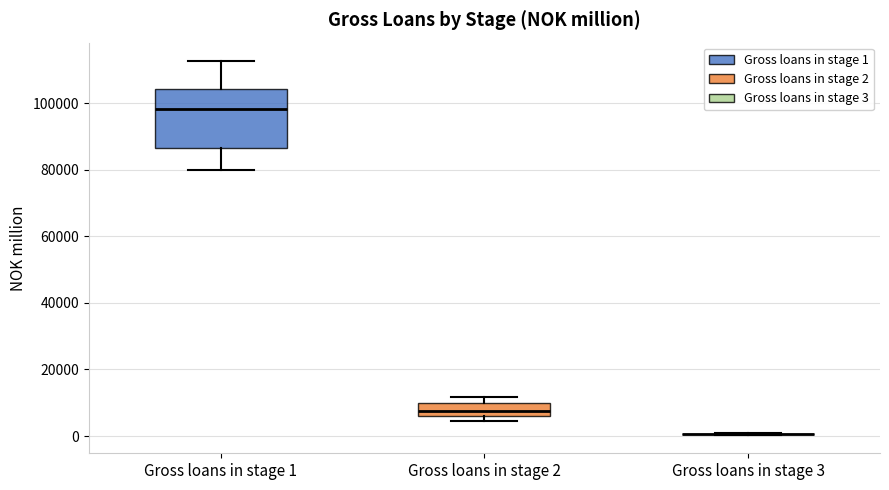

Which box is the tallest, from its lower edge to its upper edge?

Gross loans in stage 1